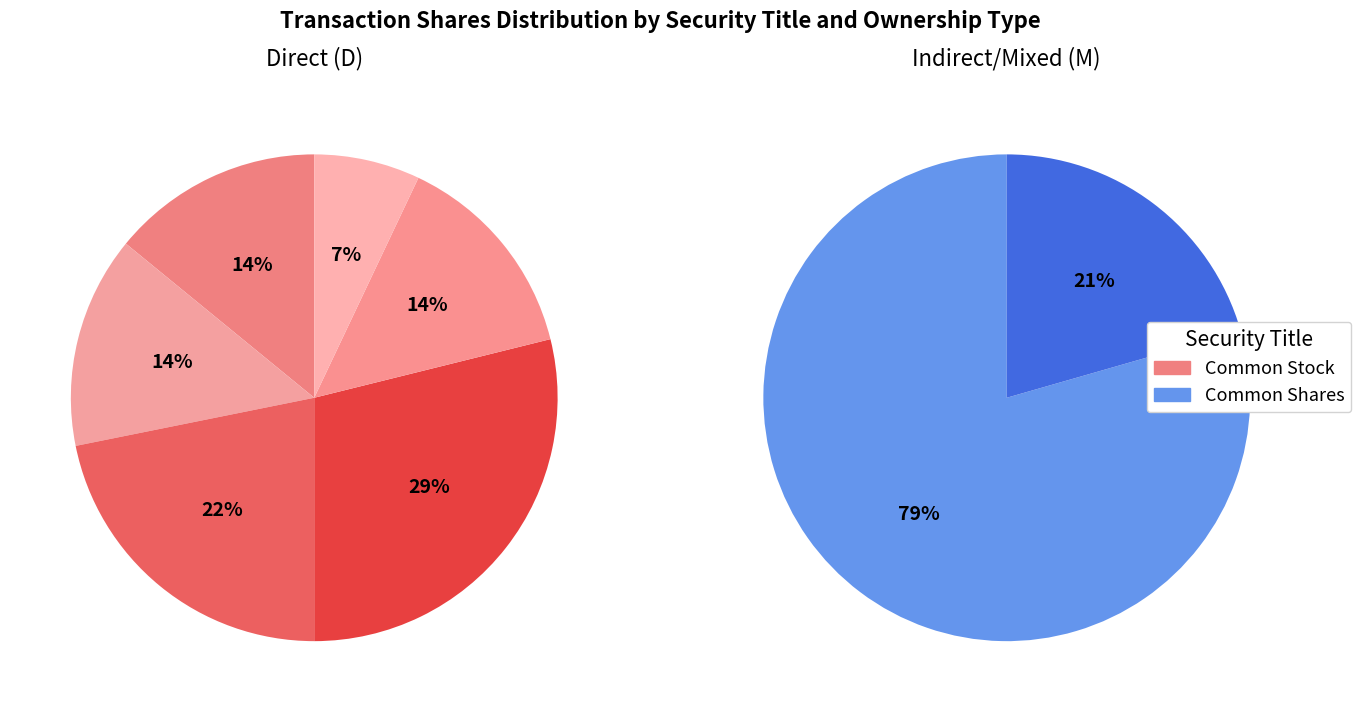

Is there a majority slice in this chart?

Yes